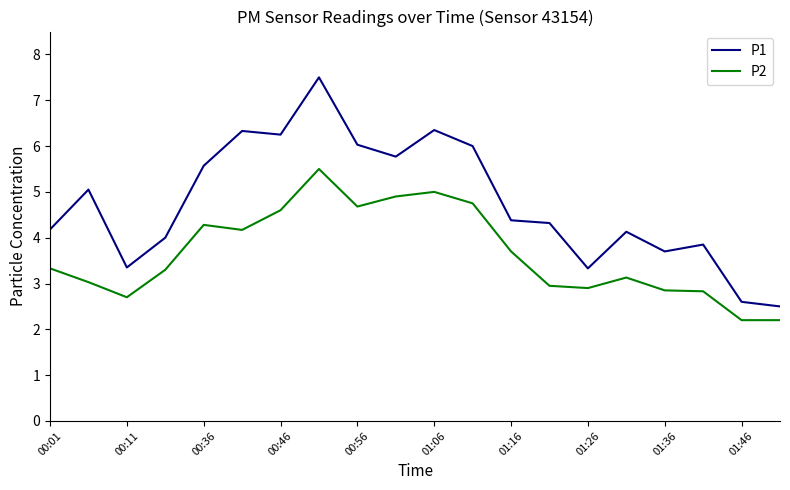

What is the difference between the maximum and minimum values in the P1 series?

5.0